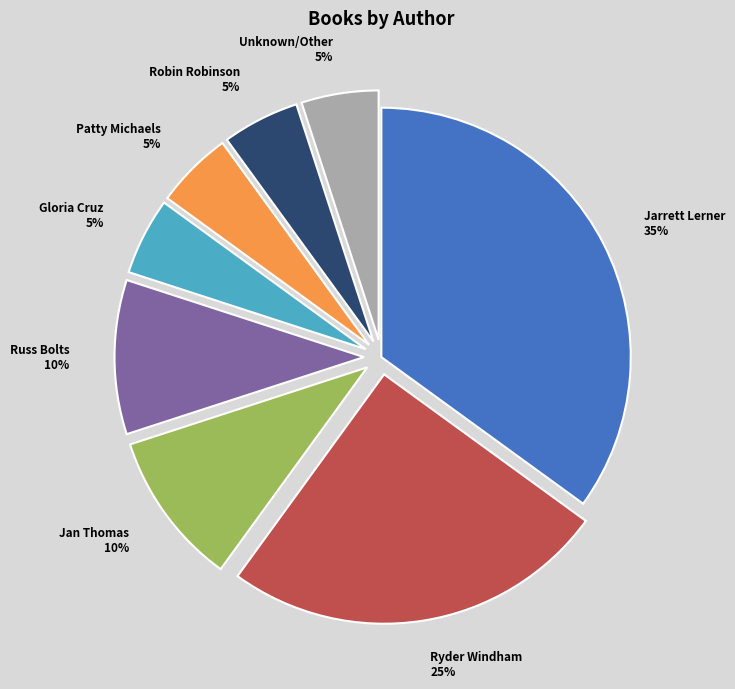

Does Ryder Windham 25% represent more than half of the total?

No